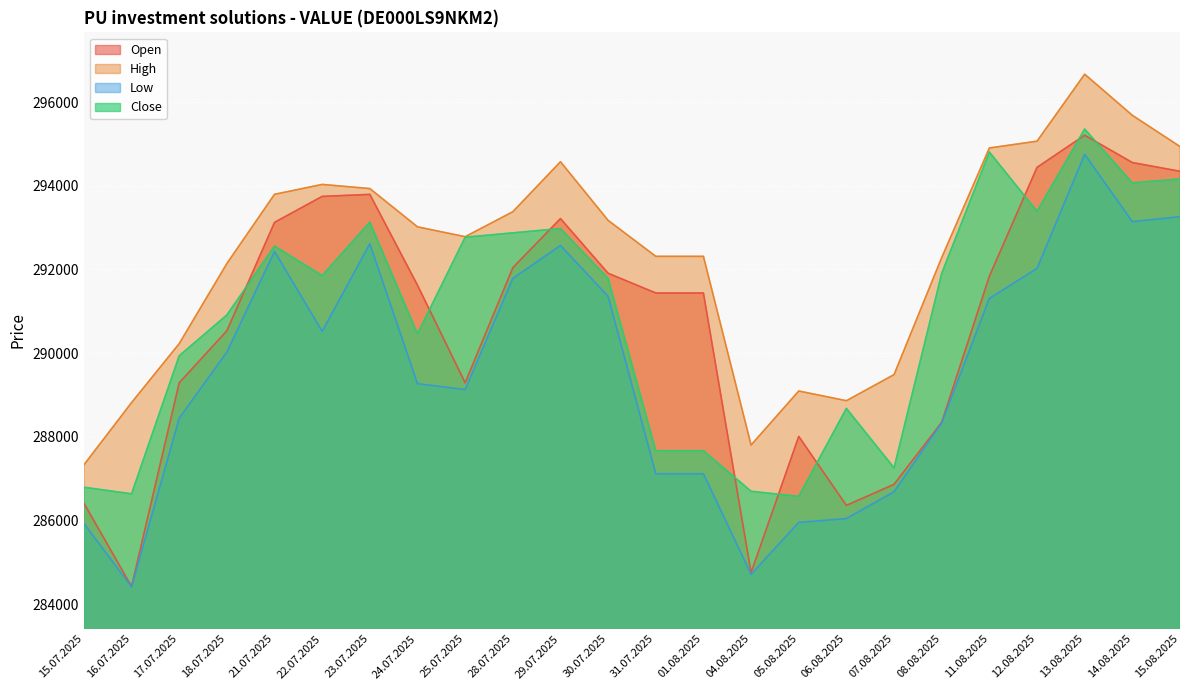

What is the total value across all series at 17.07.2025?

1157892